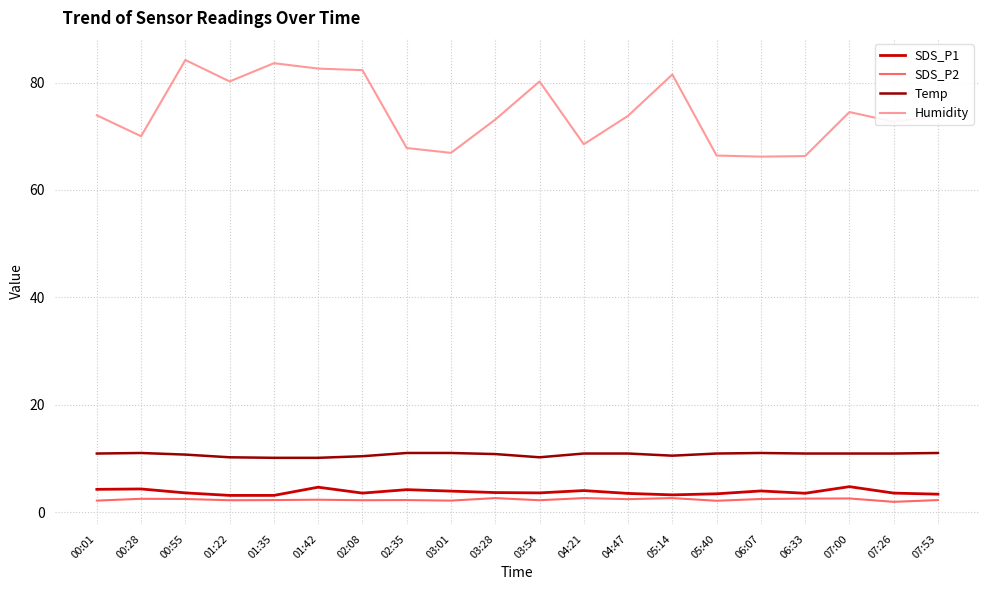

True or false: SDS_P2 and Temp intersect in this chart.

False